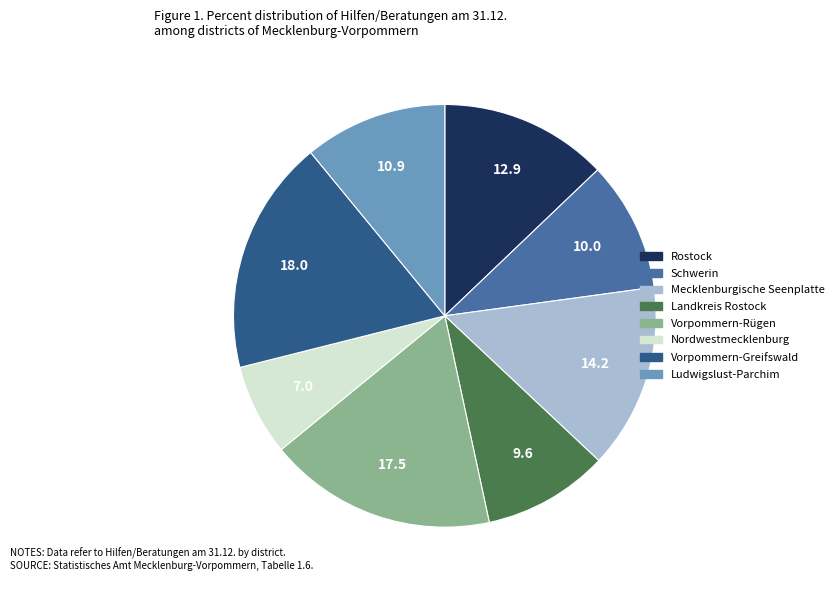

Which category has the smallest portion of the pie?

Nordwestmecklenburg